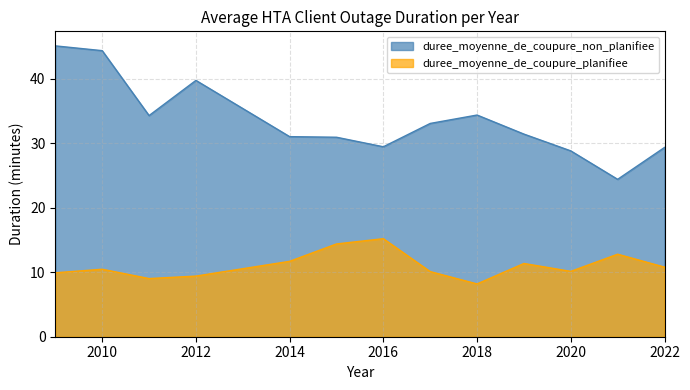

What are all the series names shown in the legend?

duree_moyenne_de_coupure_non_planifiee, duree_moyenne_de_coupure_planifiee